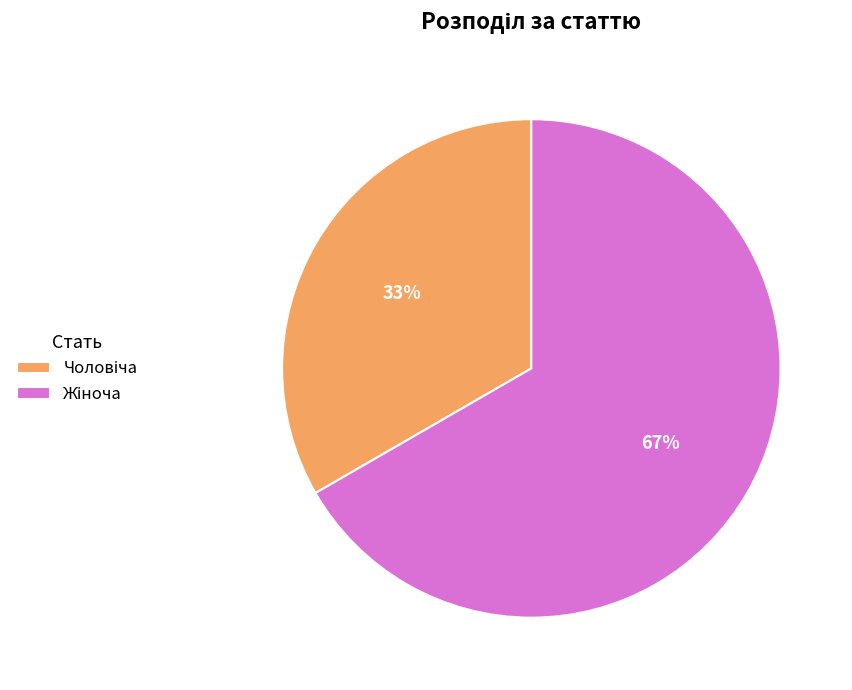

Is there a majority slice in this chart?

Yes